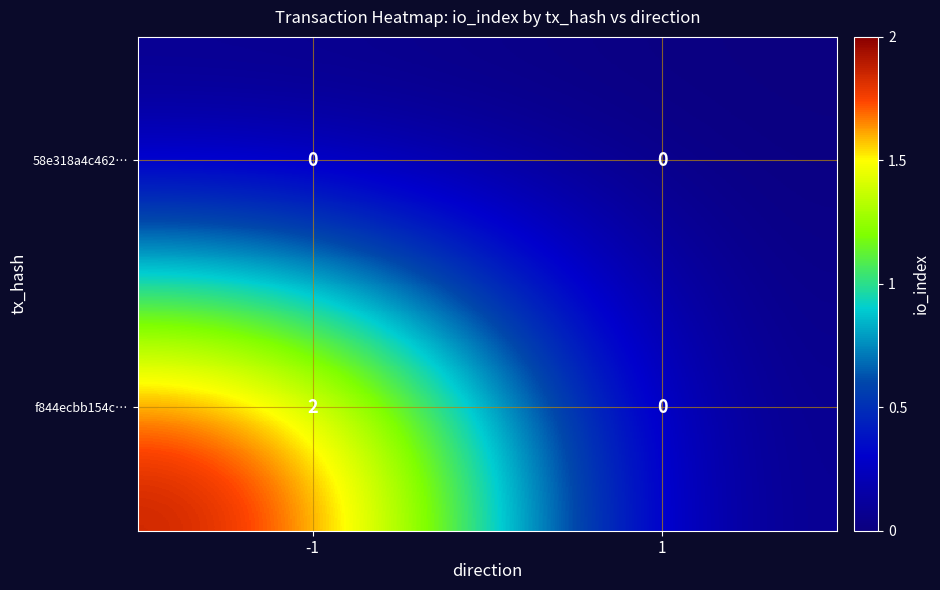

Rank the series at -1 from lowest to highest value.

58e318a4c462…, f844ecbb154c…